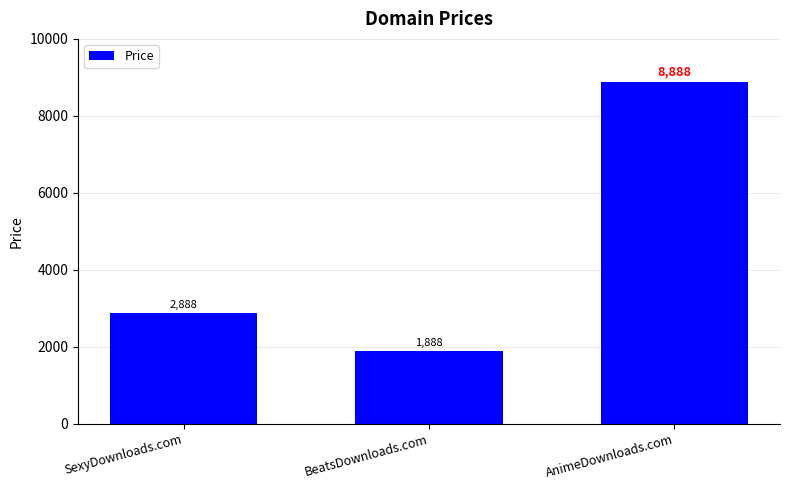

Reading right to left, what are all the values shown in this chart?

8888	1888	2888